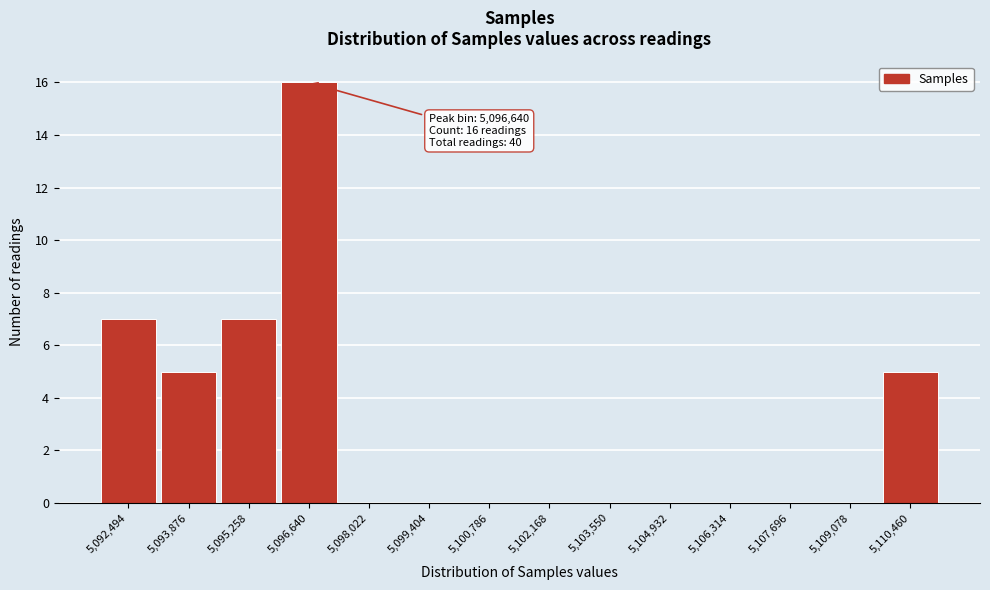

Reading right to left, transcribe all the data shown in this chart.

5,110,460=5	5,109,078=0	5,107,696=0	5,106,314=0	5,104,932=0	5,103,550=0	5,102,168=0	5,100,786=0	5,099,404=0	5,098,022=0	5,096,640=16	5,095,258=7	5,093,876=5	5,092,494=7